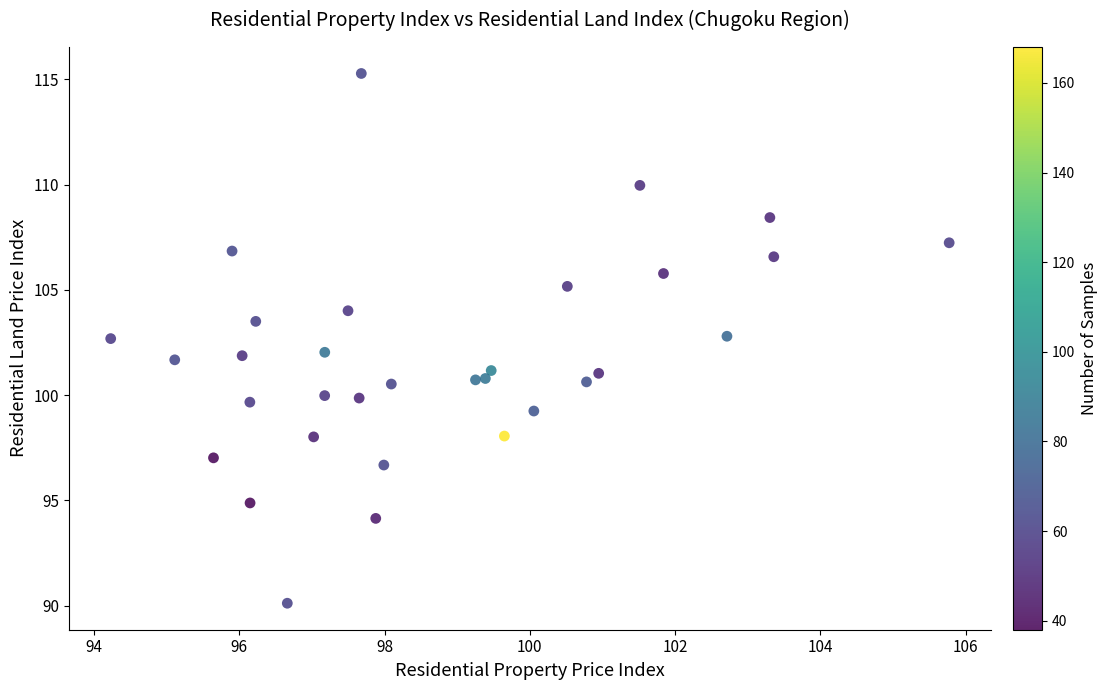

What is the range of X values (max minus min)?

11.5